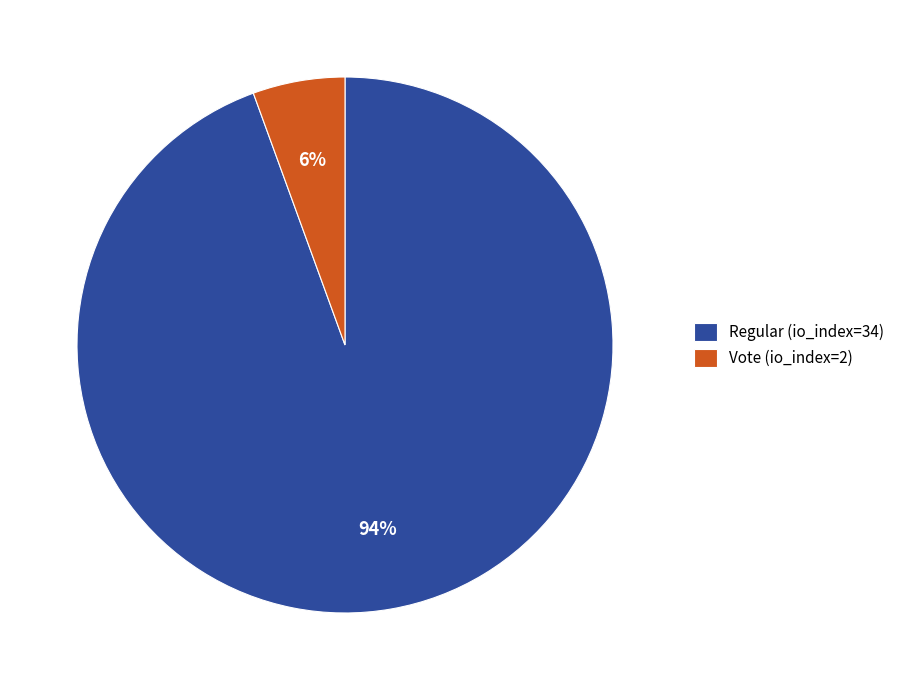

Do Vote (io_index=2) and Regular (io_index=34) together represent more than half of the pie?

Yes